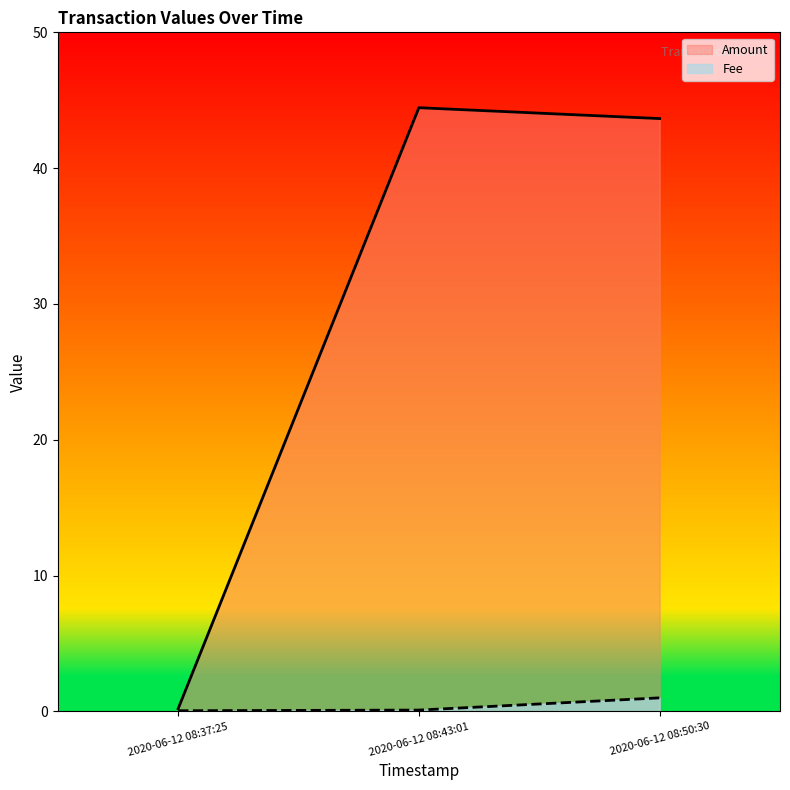

Rank the series at 2020-06-12 08:37:25 from lowest to highest value.

Amount, Fee